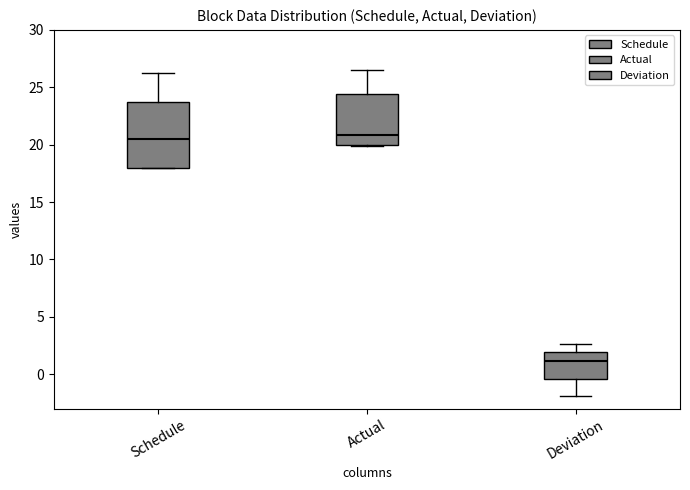

Reading left to right, read every box against the y-axis: the position of its median line, the range the box covers, and the ends of its whiskers. The values are not printed on the chart, so give them approximately, as read against the axis.

Schedule: median 20.5, box 18.0 to 24.0, whiskers 18.0 to 26.0
Actual: median 21.0, box 20.0 to 24.5, whiskers 20.0 to 26.5
Deviation: median 1.0, box -0.5 to 2.0, whiskers -2.0 to 2.5